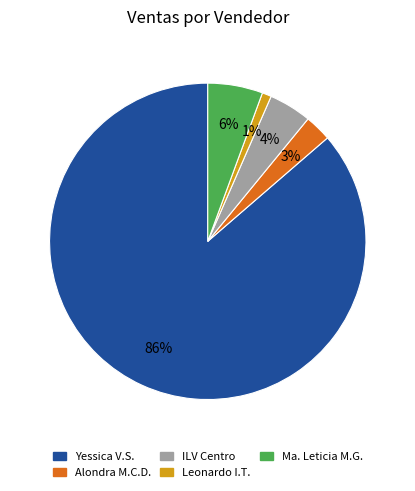

To the nearest percent, what is the average slice percentage?

20%